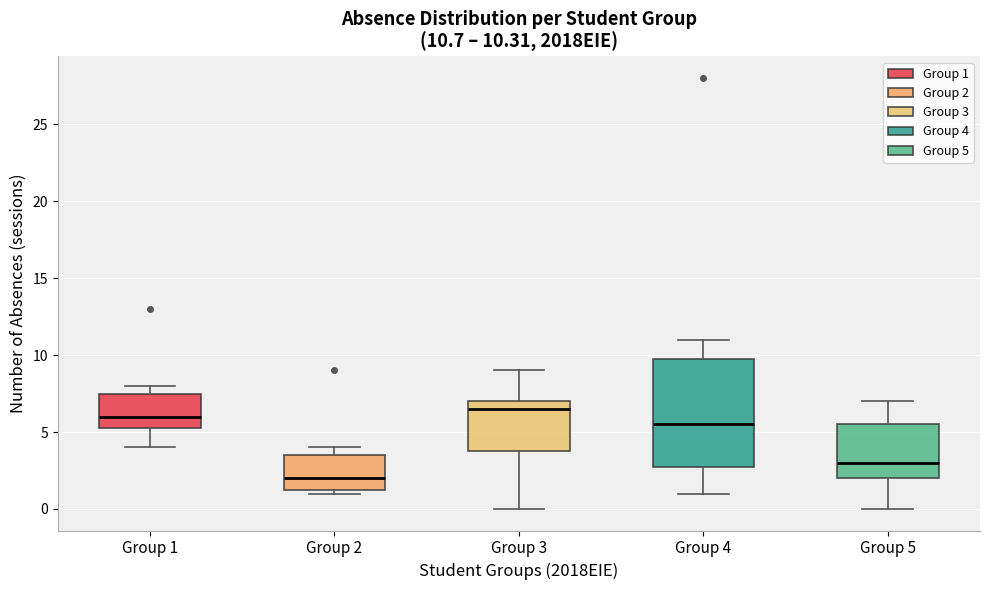

Which box's median line is the highest?

Group 3